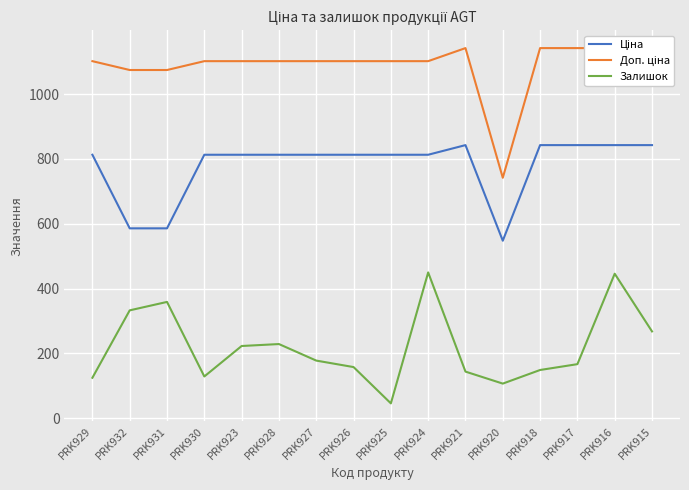

List the series in order of their overall mean, lowest first.

Залишок, Ціна, Доп. ціна